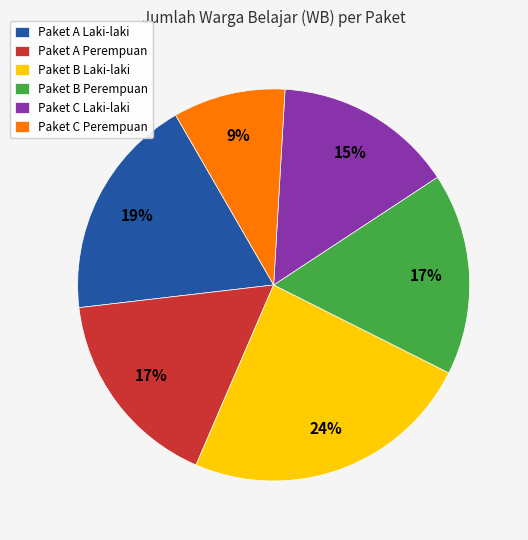

To the nearest percent, what is the difference between the largest and smallest slice percentages?

15%